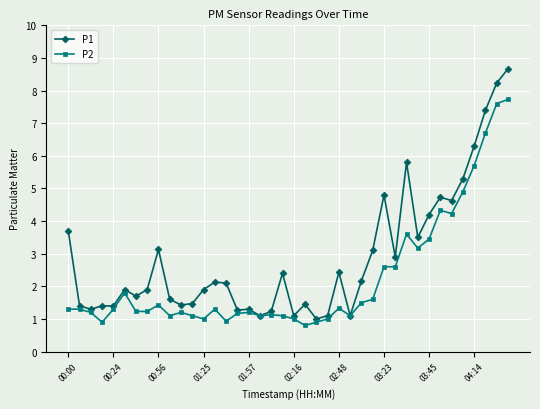

How many series are shown in this chart?

2